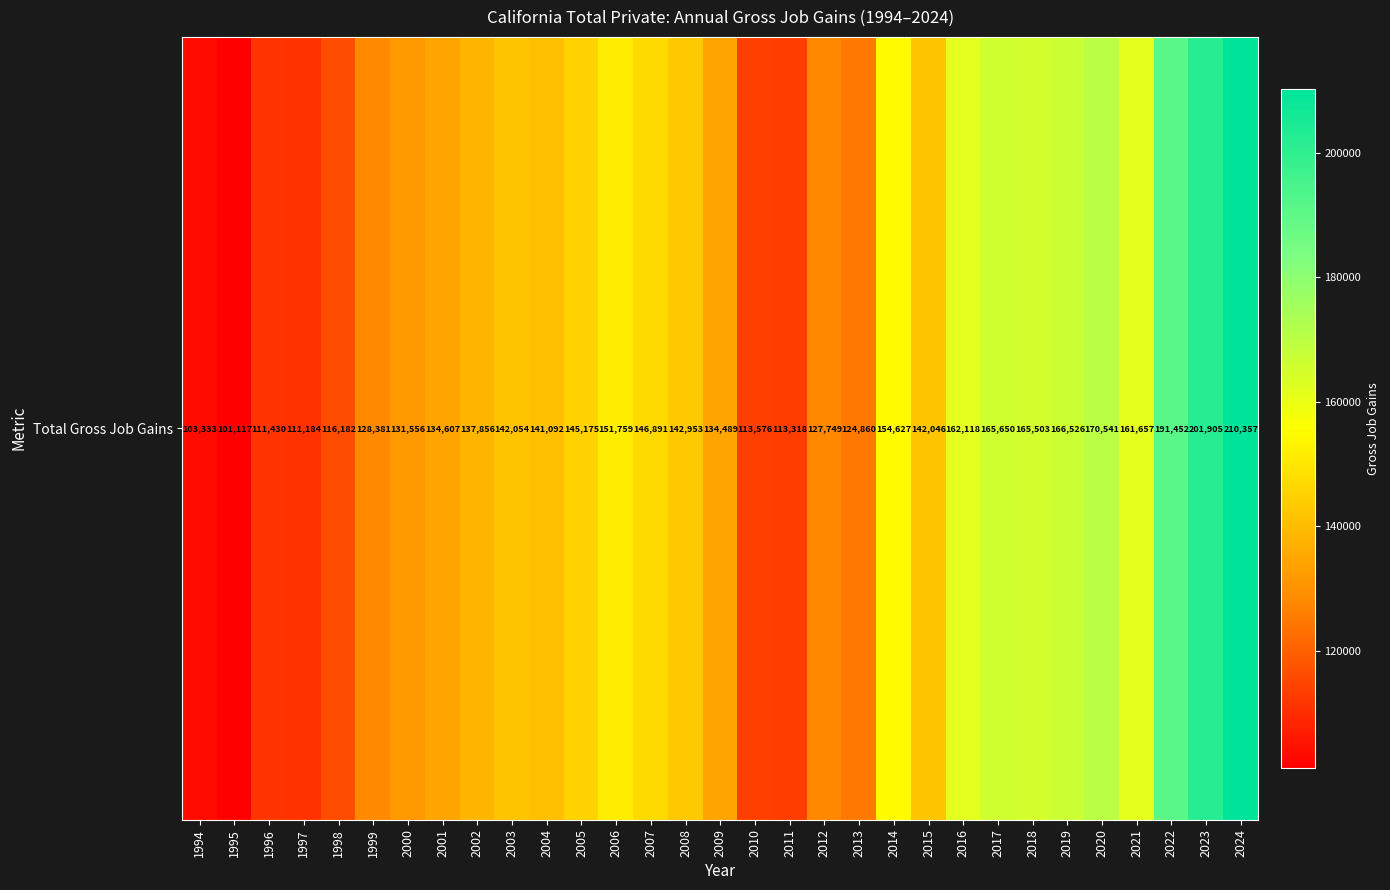

Approximately how many times larger is the value at 1999 compared to 2005?

0.9